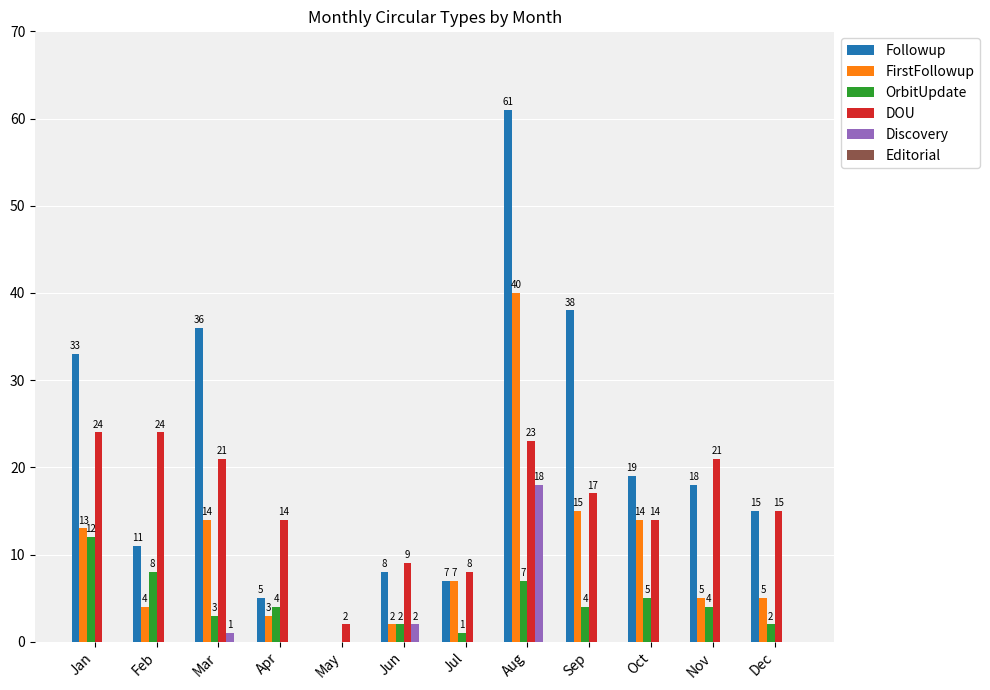

How many positive values does the Followup series have?

11